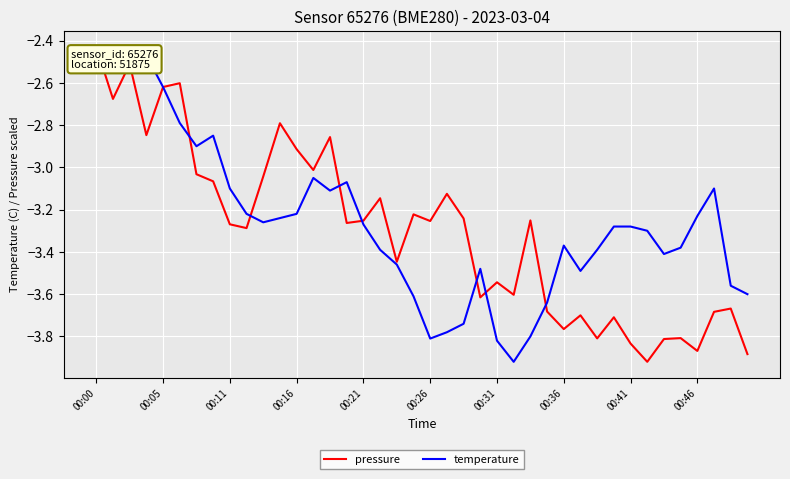

How many lines are shown in the chart?

2